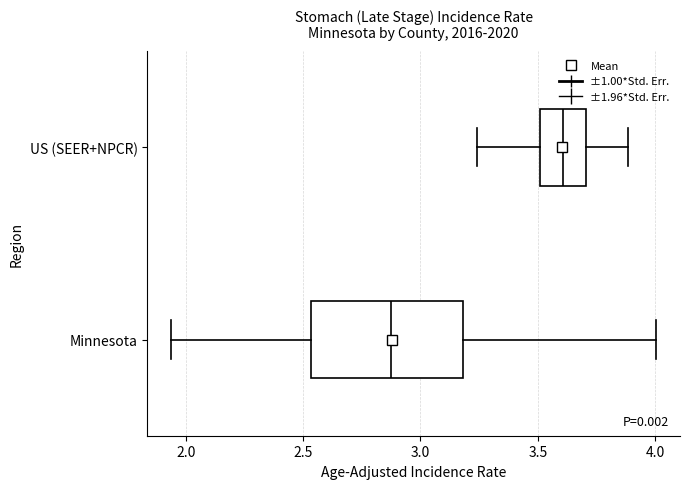

Reading bottom to top, read every box against the x-axis: the position of its median line, the range the box covers, and the ends of its whiskers. The values are not printed on the chart, so give them approximately, as read against the axis.

Minnesota: median 2.85, box 2.55 to 3.20, whiskers 1.95 to 4.00
US (SEER+NPCR): median 3.60, box 3.50 to 3.70, whiskers 3.25 to 3.90